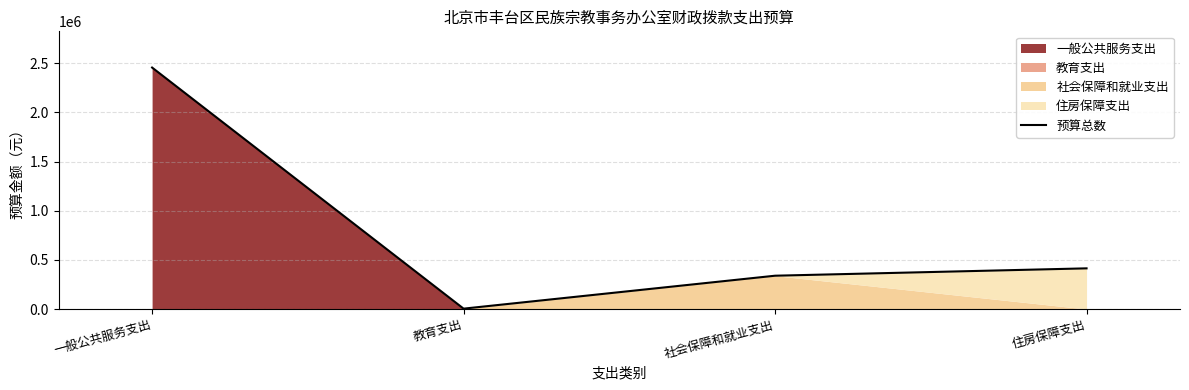

Read the value at 教育支出, to the nearest 50.

4050